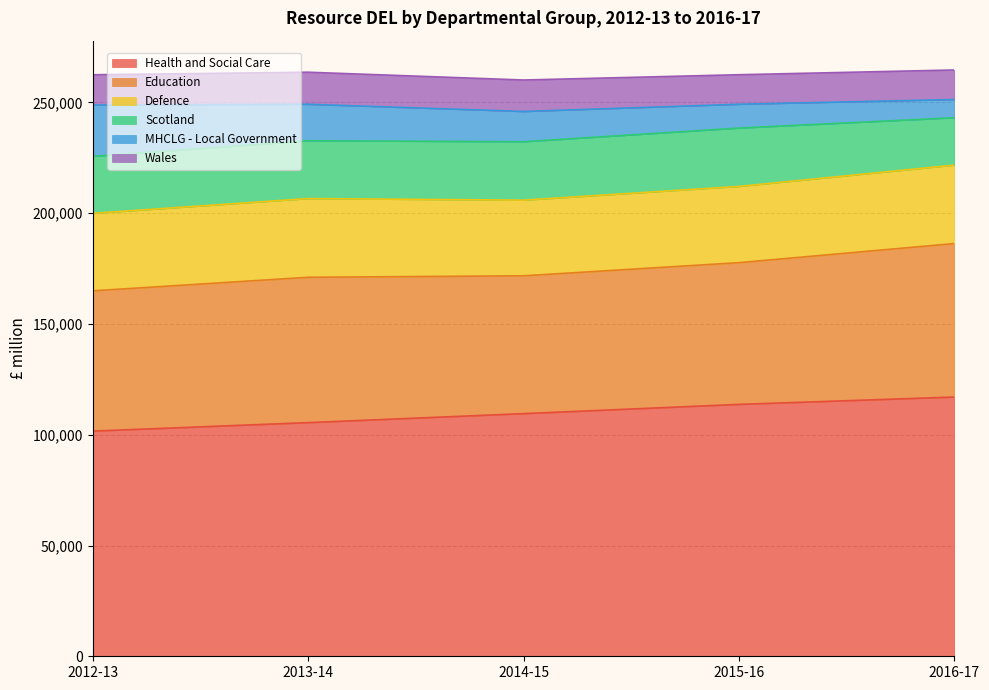

True or false: Education and Wales cross at least once.

False